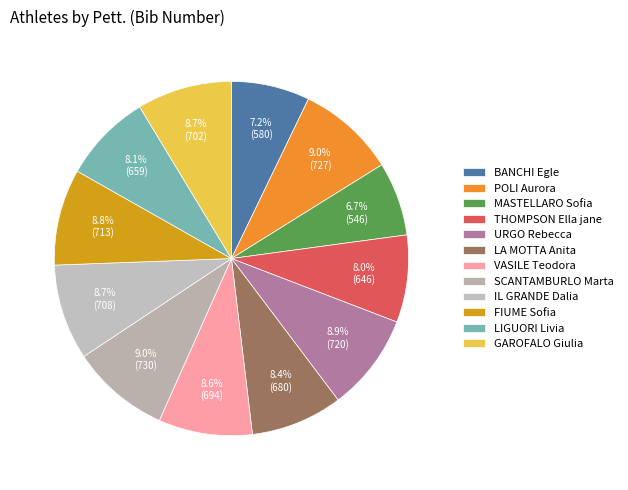

Count the number of slices in the pie.

12